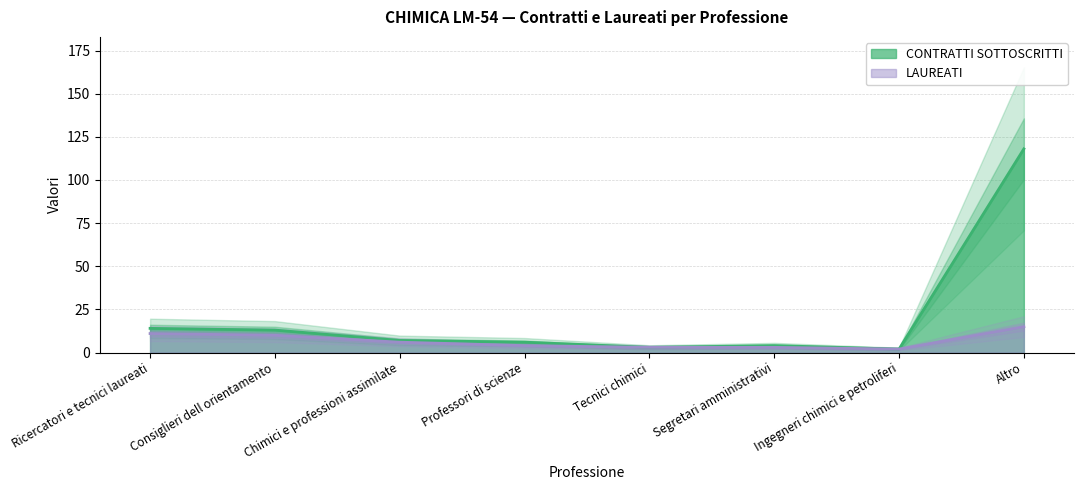

What is the label of the 7th point from the right?

Consiglieri dell orientamento